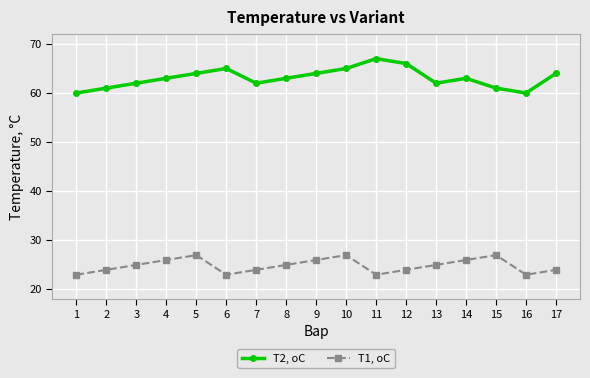

Which category has the highest value in the Т2, оС series?

11